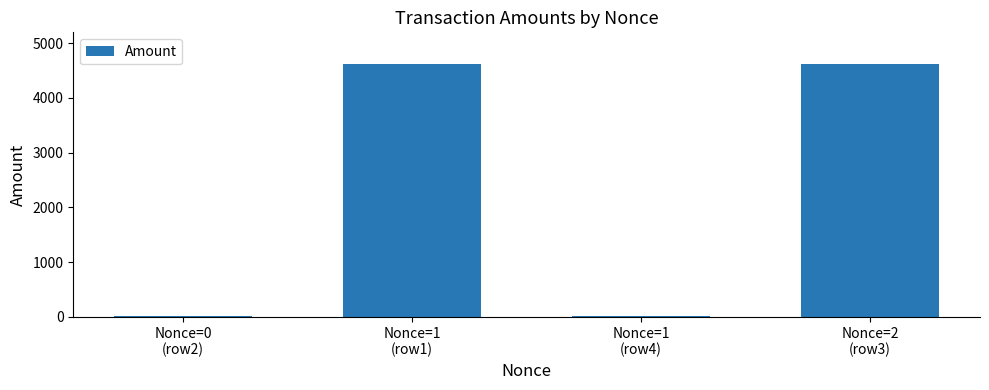

What is the maximum value shown in the chart?

4630.0